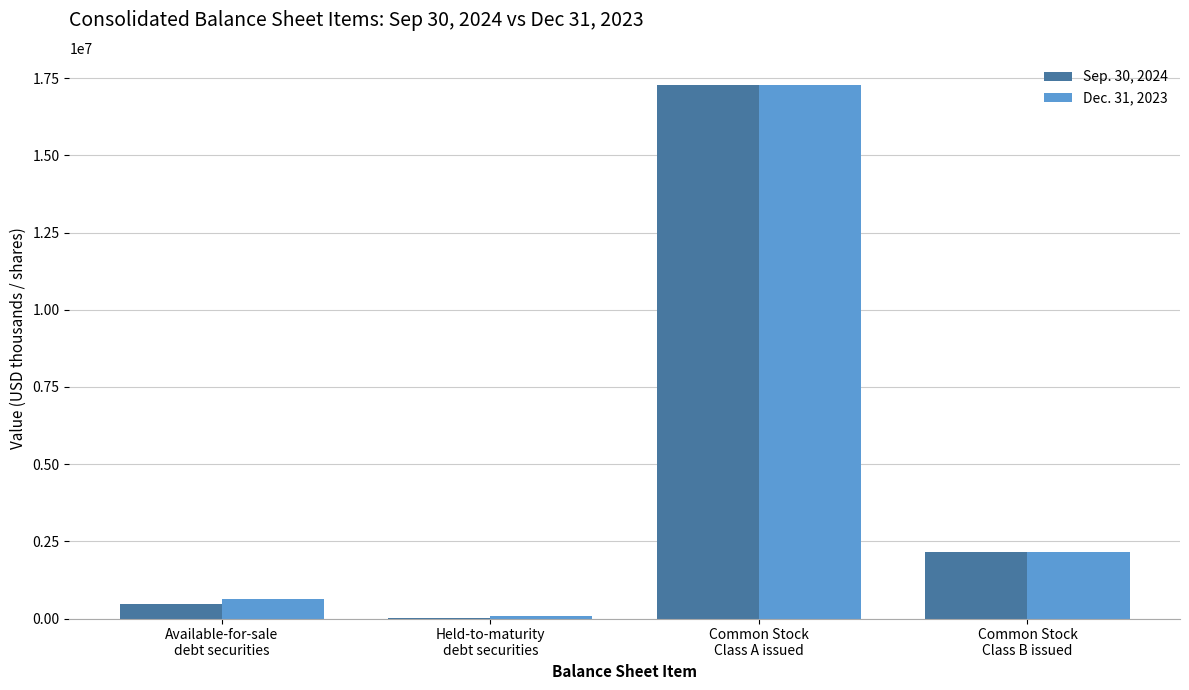

What is the maximum value shown in the chart?

17295968